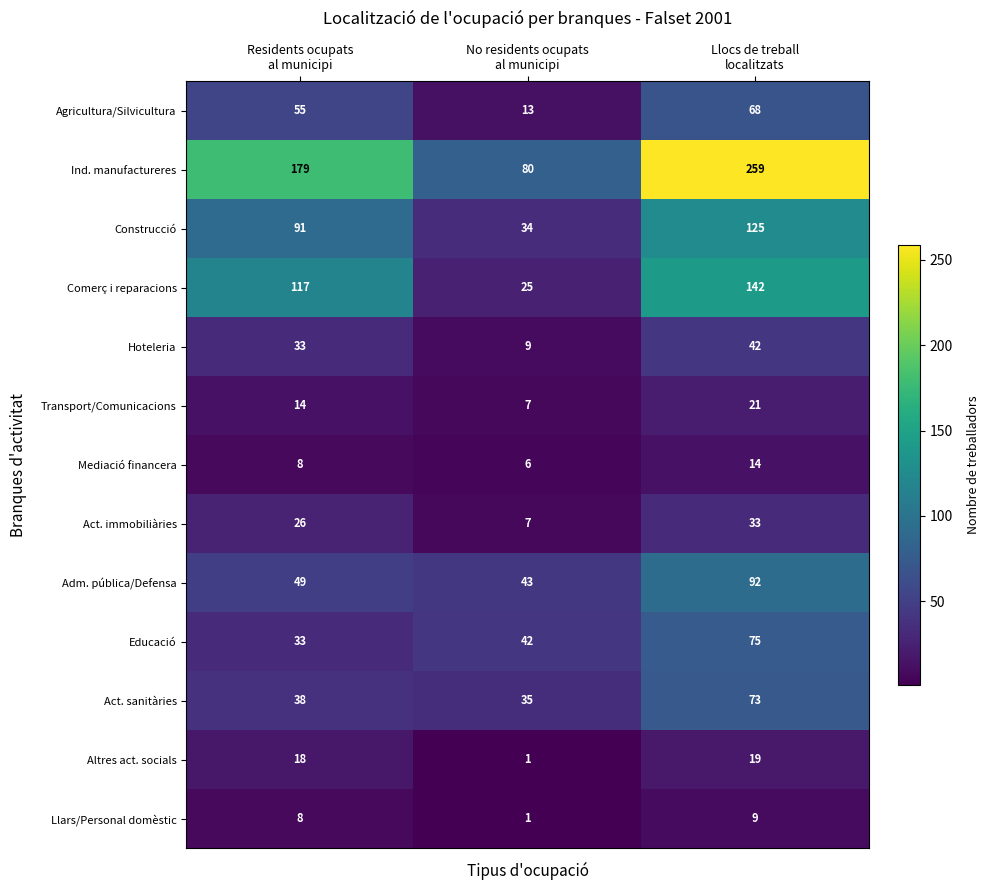

How many distinct data groups are displayed?

13